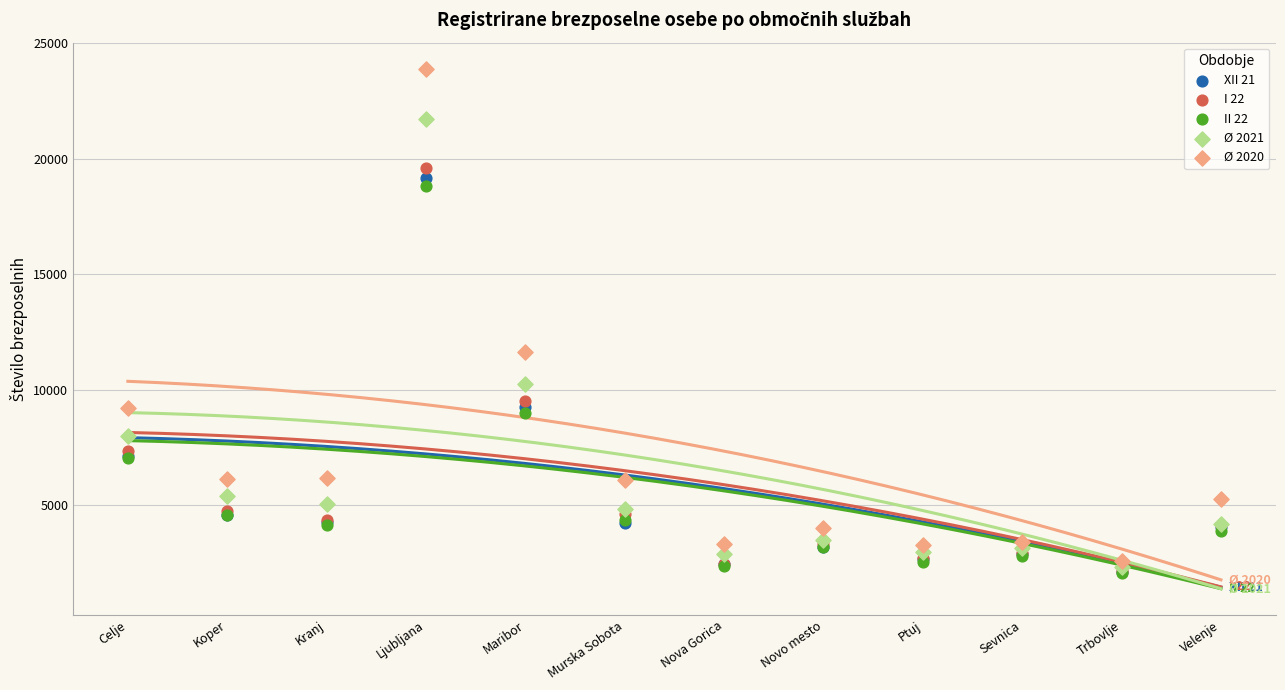

What are all the series names shown in the legend?

XII 21, I 22, II 22, Ø 2021, Ø 2020